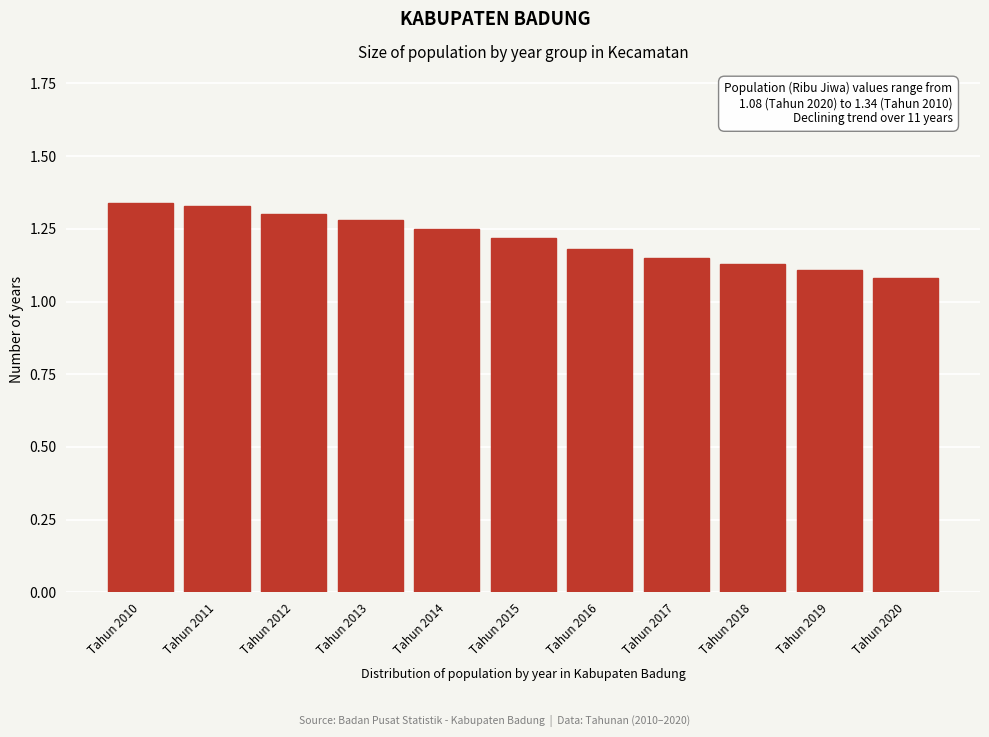

What is the difference between the maximum and minimum values?

0.3